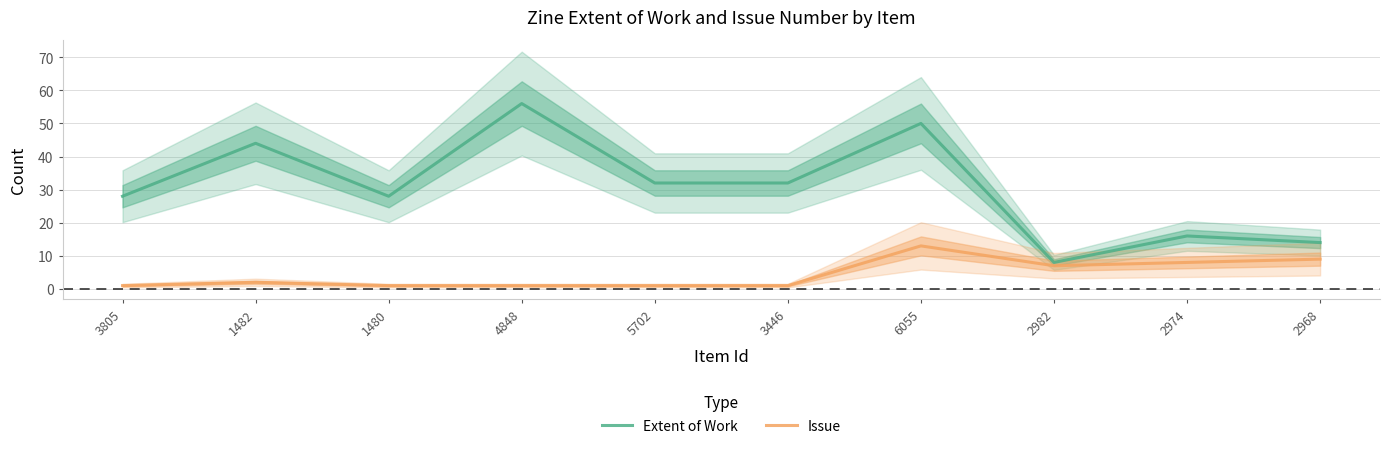

True or false: Issue has a value of 3 at 1482.

False